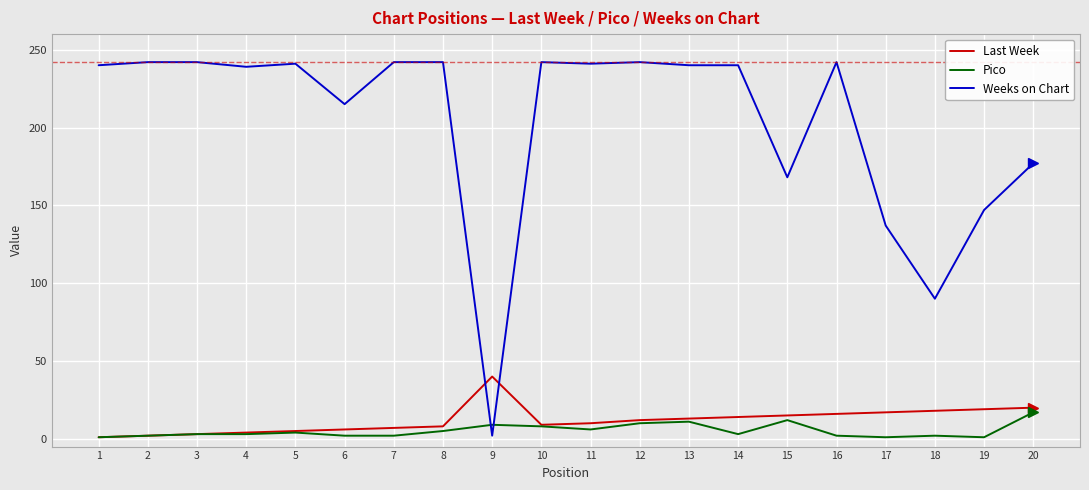

True or false: Last Week and Weeks on Chart cross at least once.

True